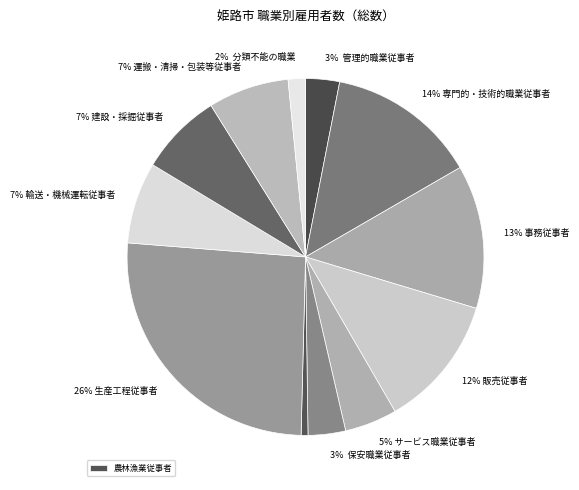

To the nearest percent, what is the difference between the largest and smallest slice percentages?

25%